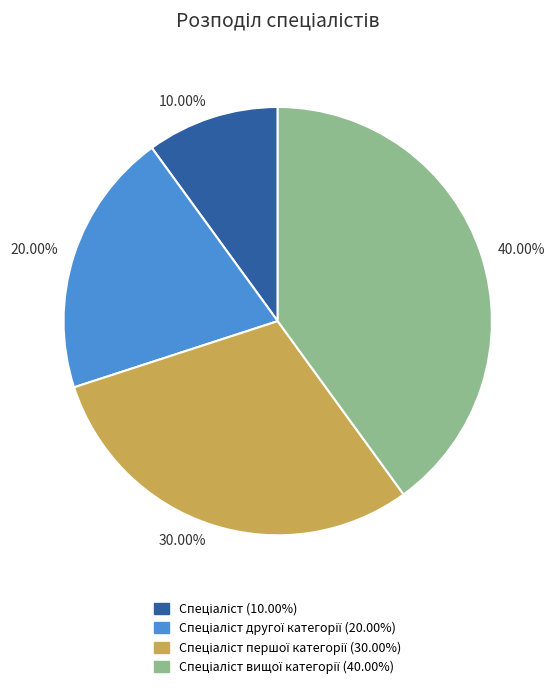

Combined, do 10.00% and 30.00% account for over 50%?

No